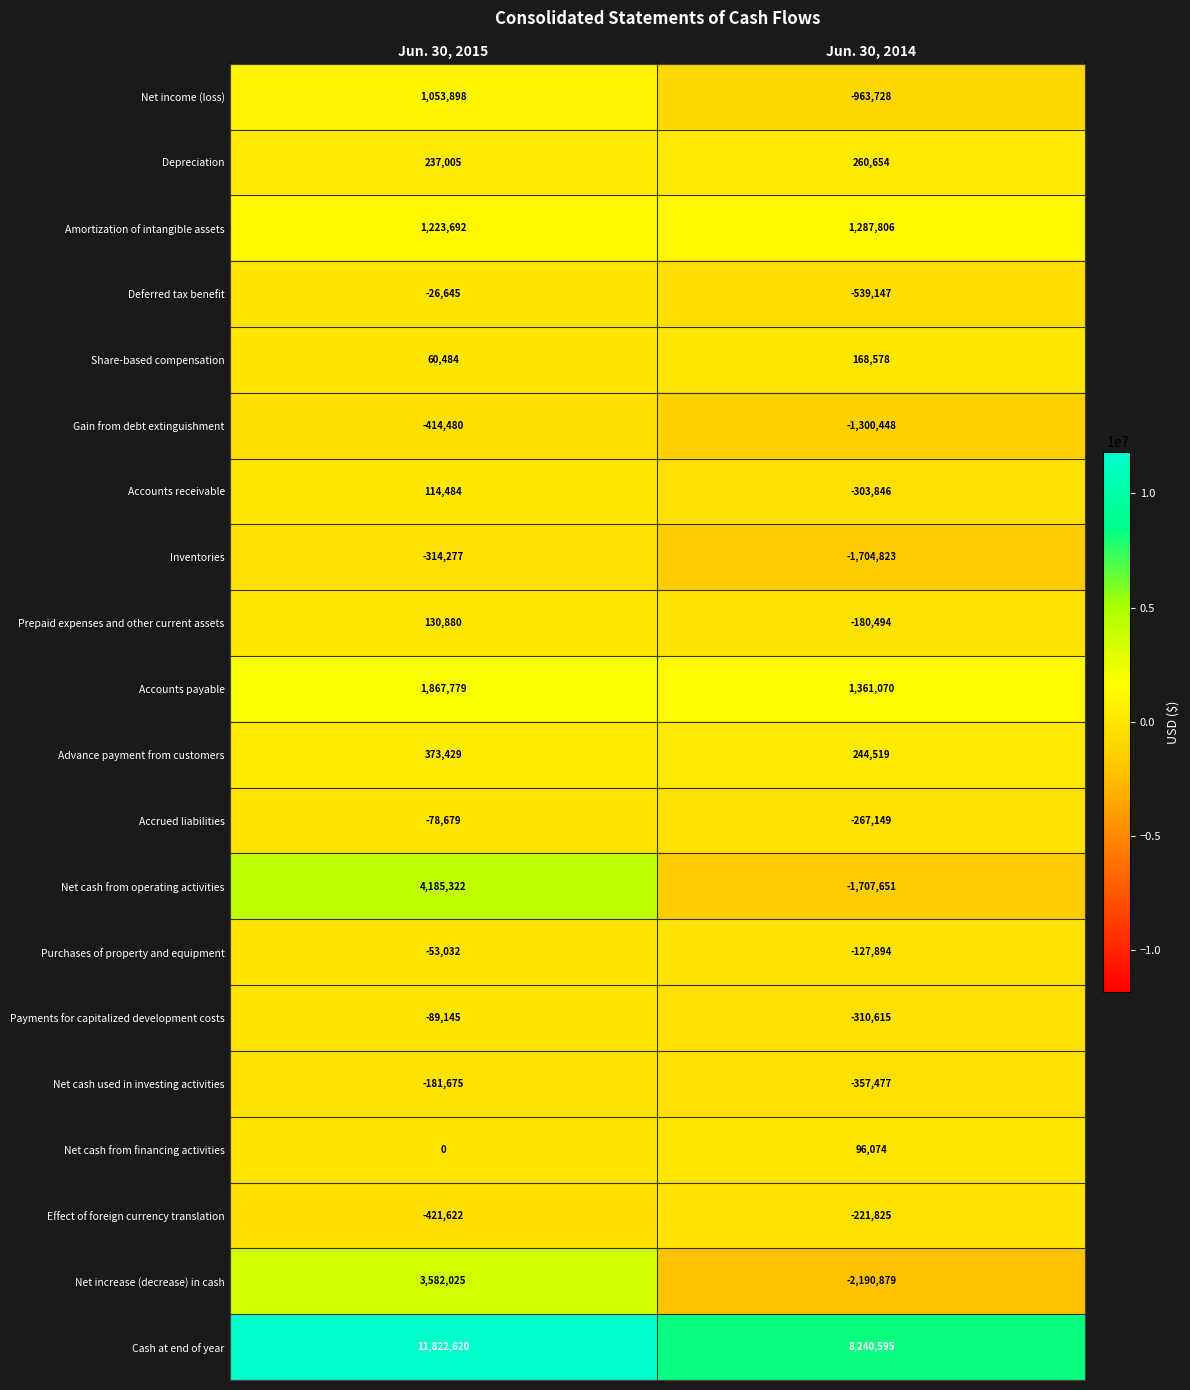

How many categories are shown in the chart?

2